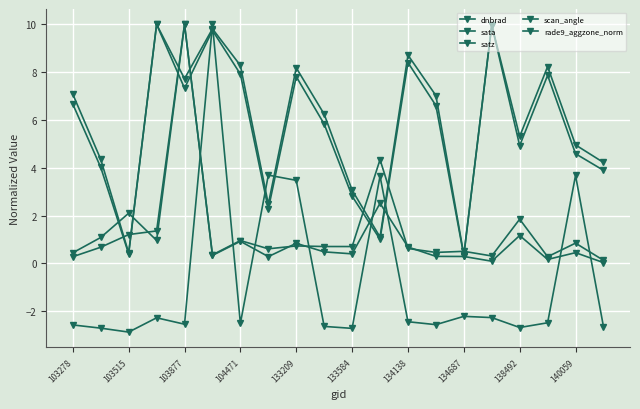

How many lines are shown in the chart?

5